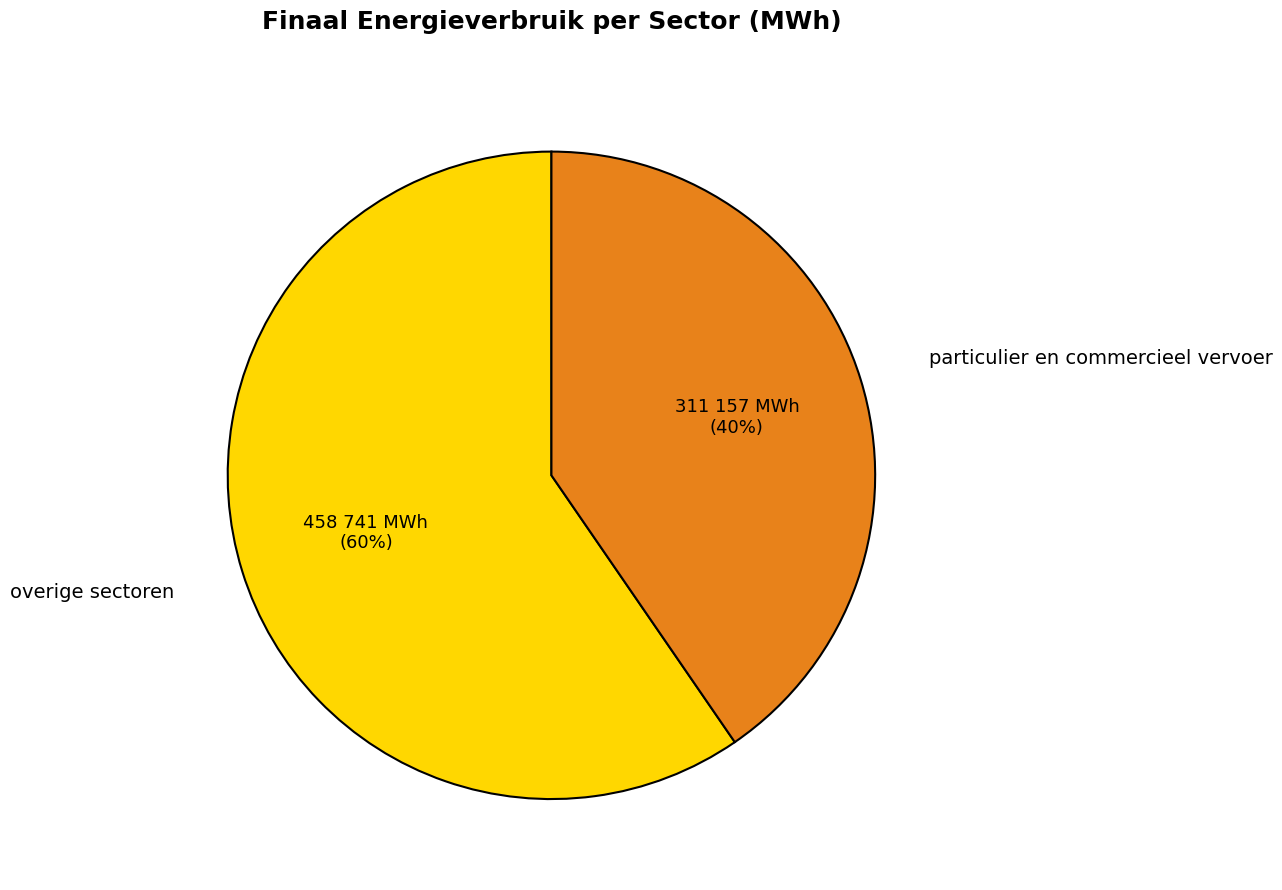

Between overige sectoren and particulier en commercieel vervoer, which is larger?

overige sectoren